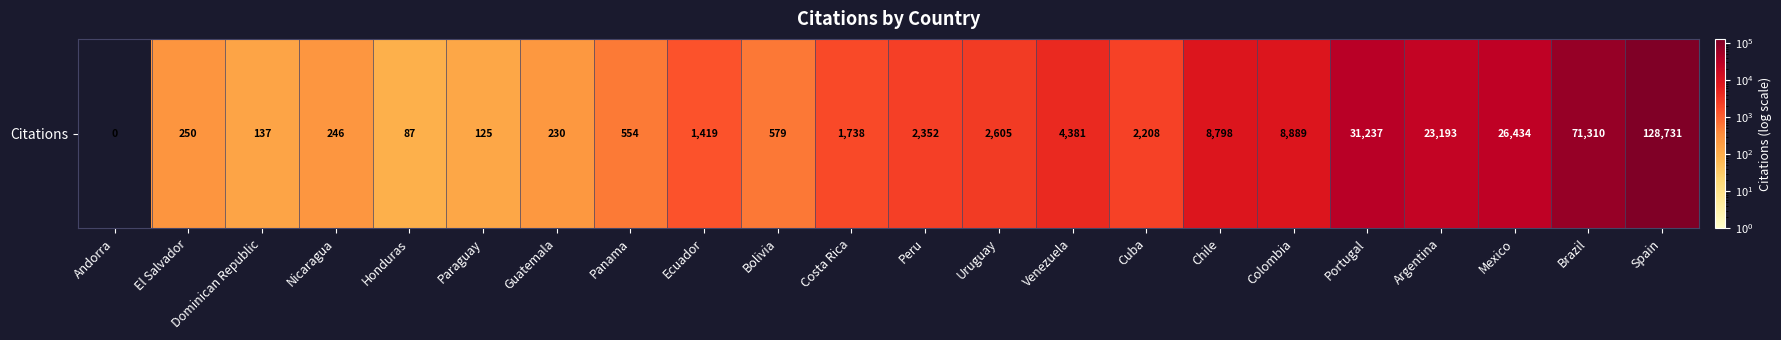

What is the sum of the values at Dominican Republic and Paraguay?

262